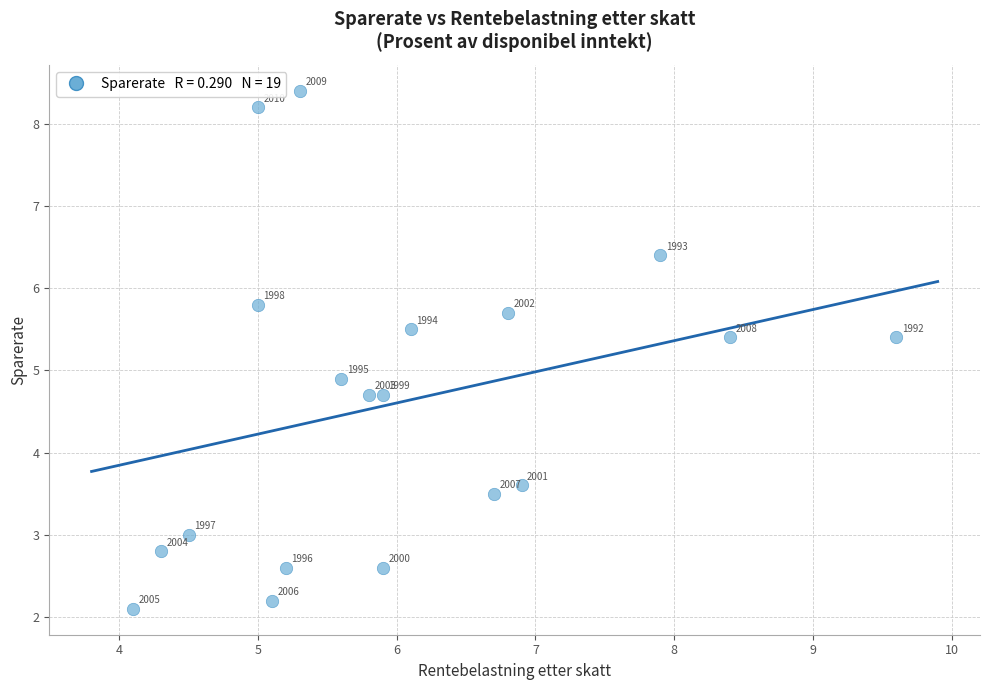

What Y value in the scatter plot is closest to 5?

4.9